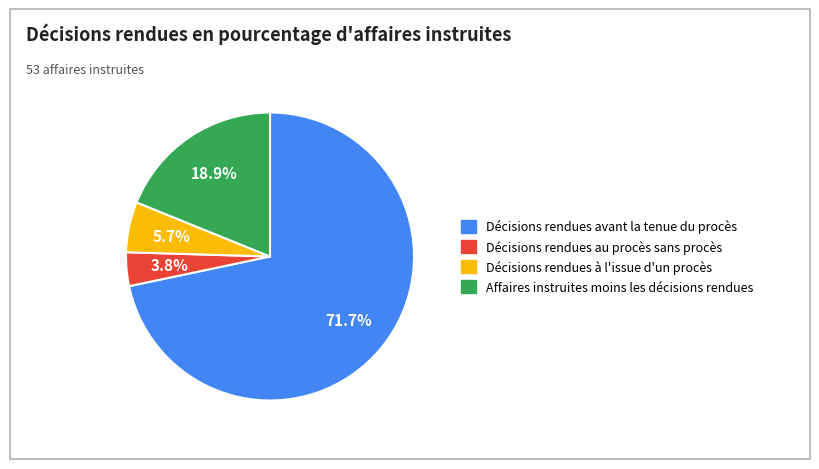

The Décisions rendues au procès sans procès slice represents 18% of the pie. True or false?

False